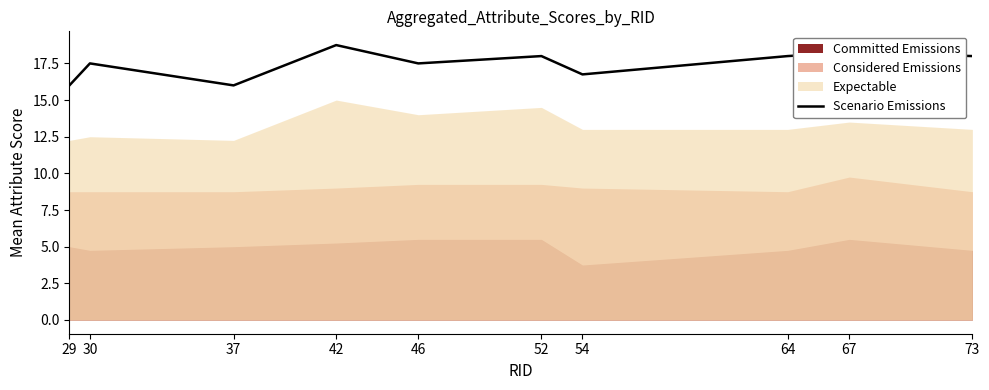

What is the approximate value at 54?

16.8